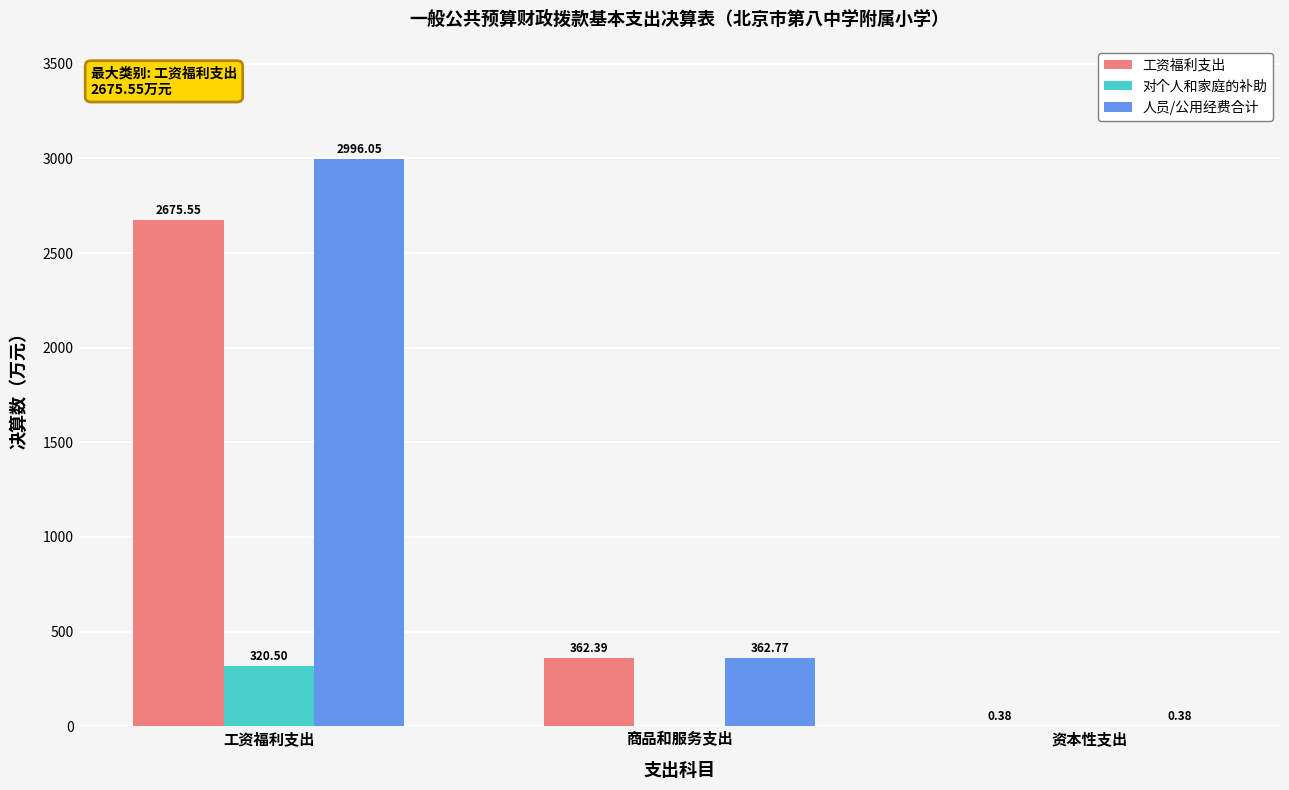

At which label does 工资福利支出 reach its peak?

工资福利支出